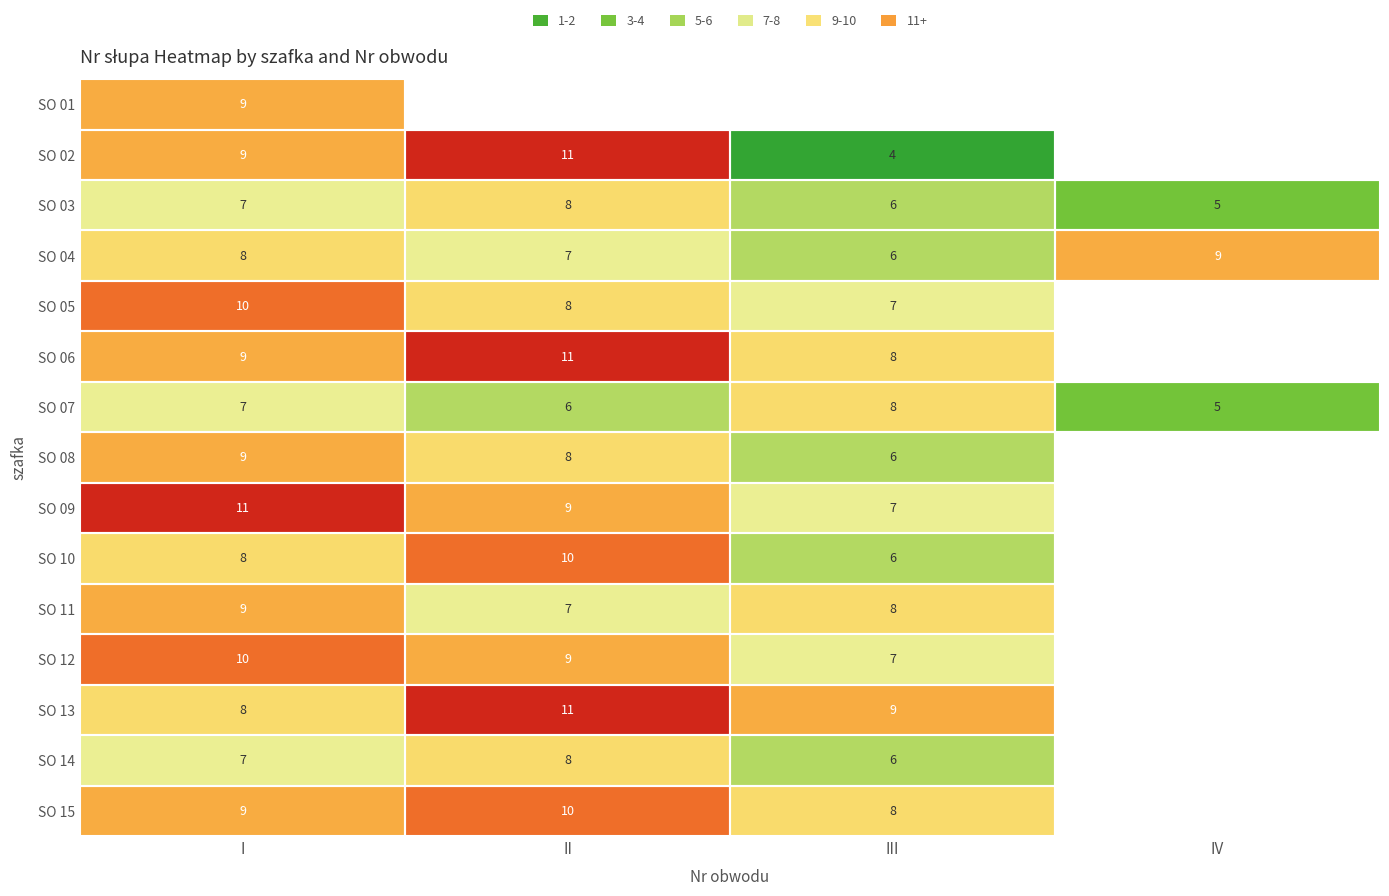

Which category has the highest value in the SO 03 series?

II